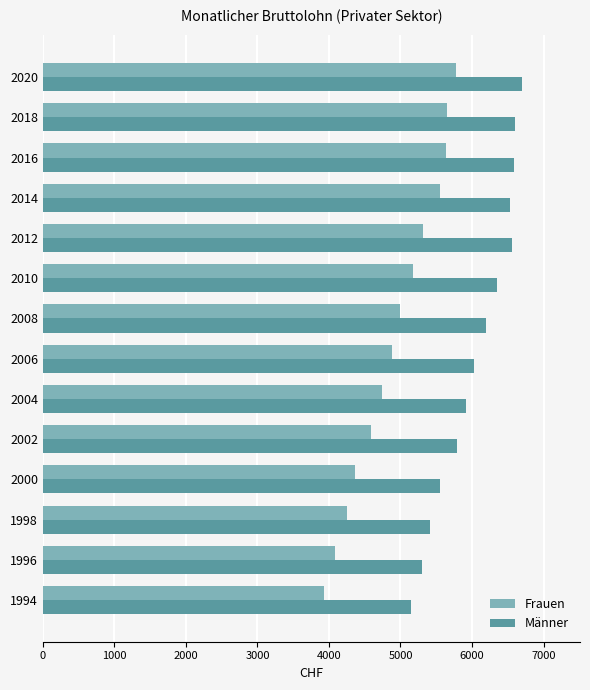

Which series has the largest total across all categories?

Männer